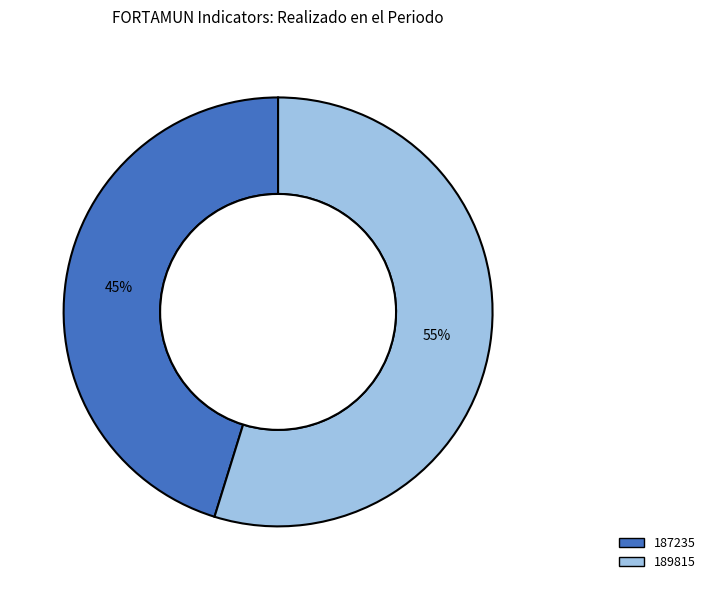

To the nearest percent, what portion does 187235 represent?

45%